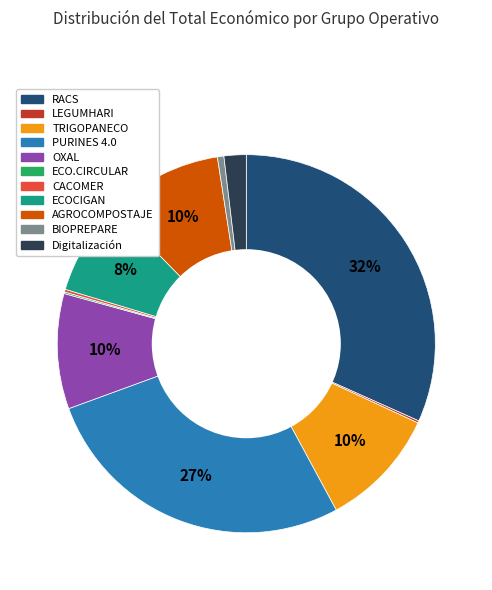

Is there a majority slice in this chart?

No